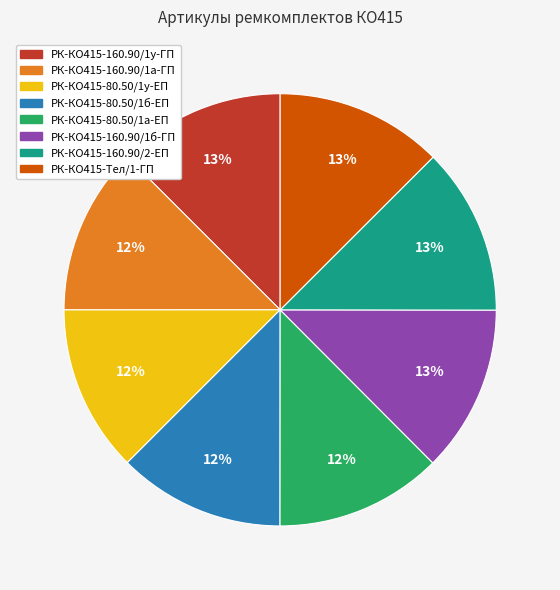

Is there any slice that represents more than half of the pie?

No